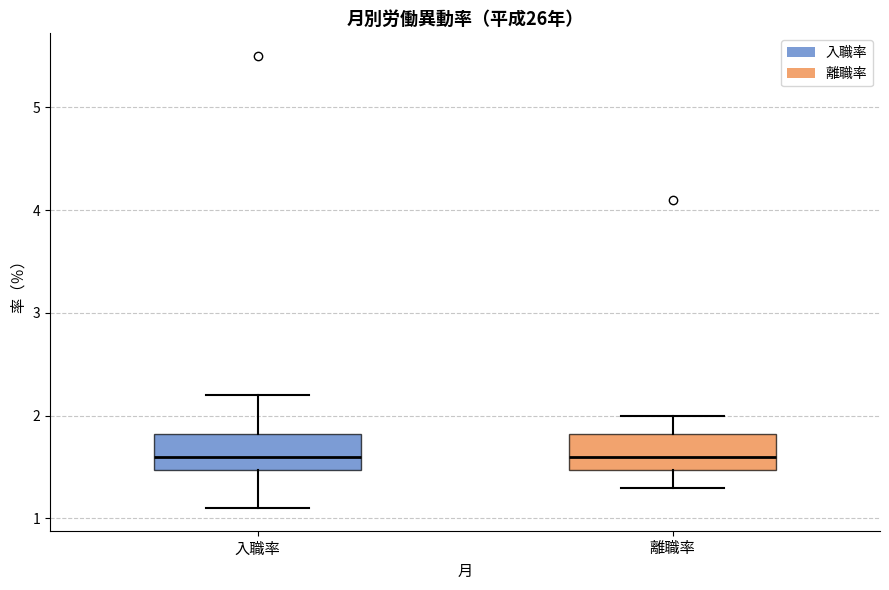

Where is the upper edge of the box for 離職率 on the y-axis? The values are not printed on the chart, so give them approximately, as read against the axis.

1.8